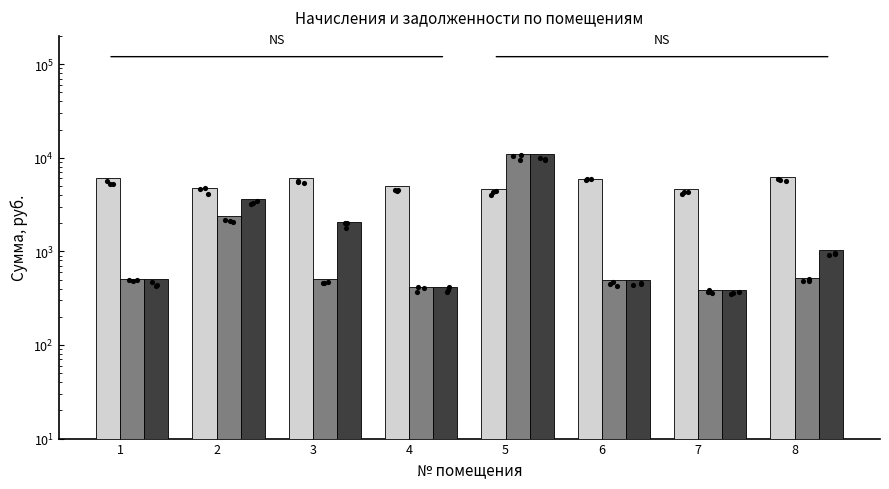

Which series has the largest total across all categories?

начислено